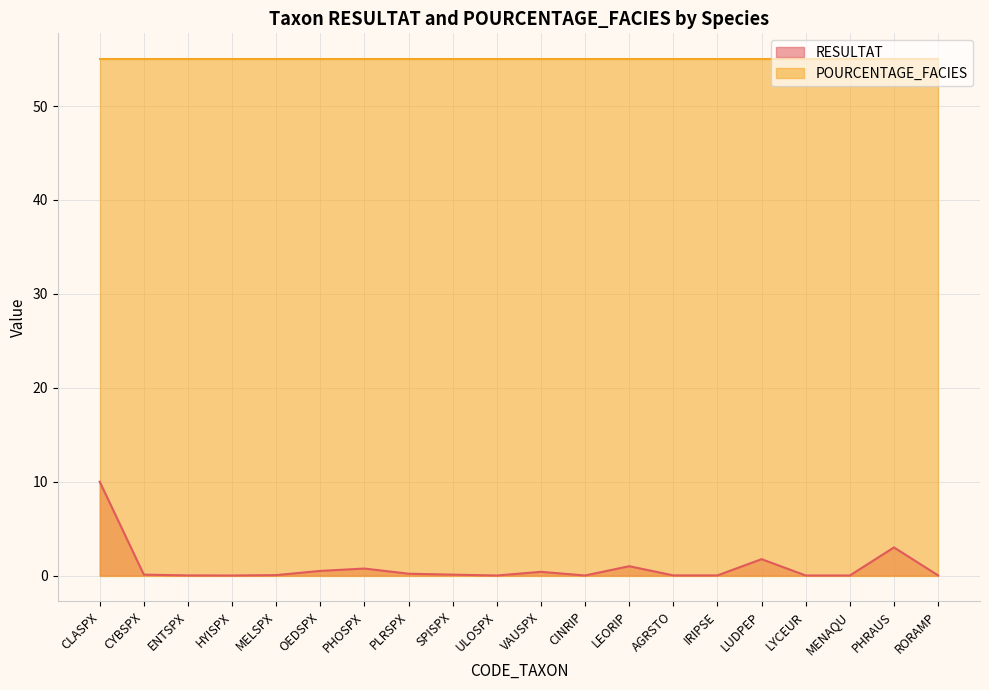

What is the difference between the maximum and minimum values?

10.0